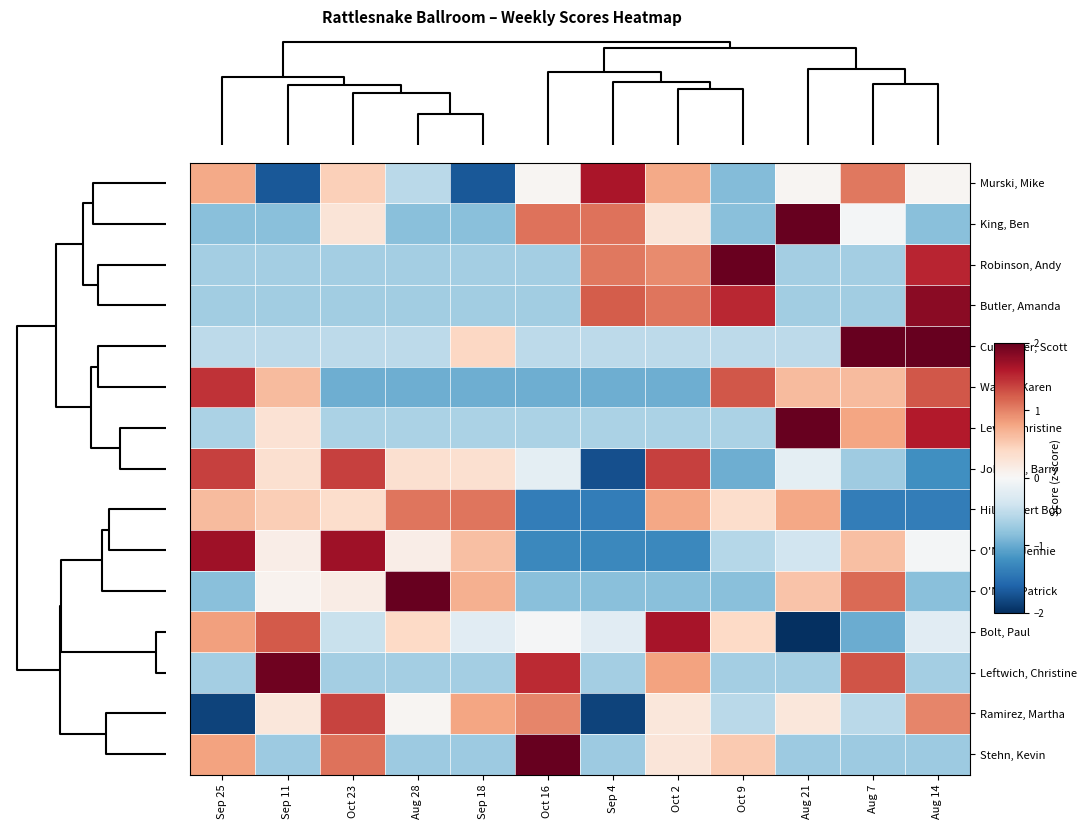

At which category is the sum across all series the highest?

Oct 2